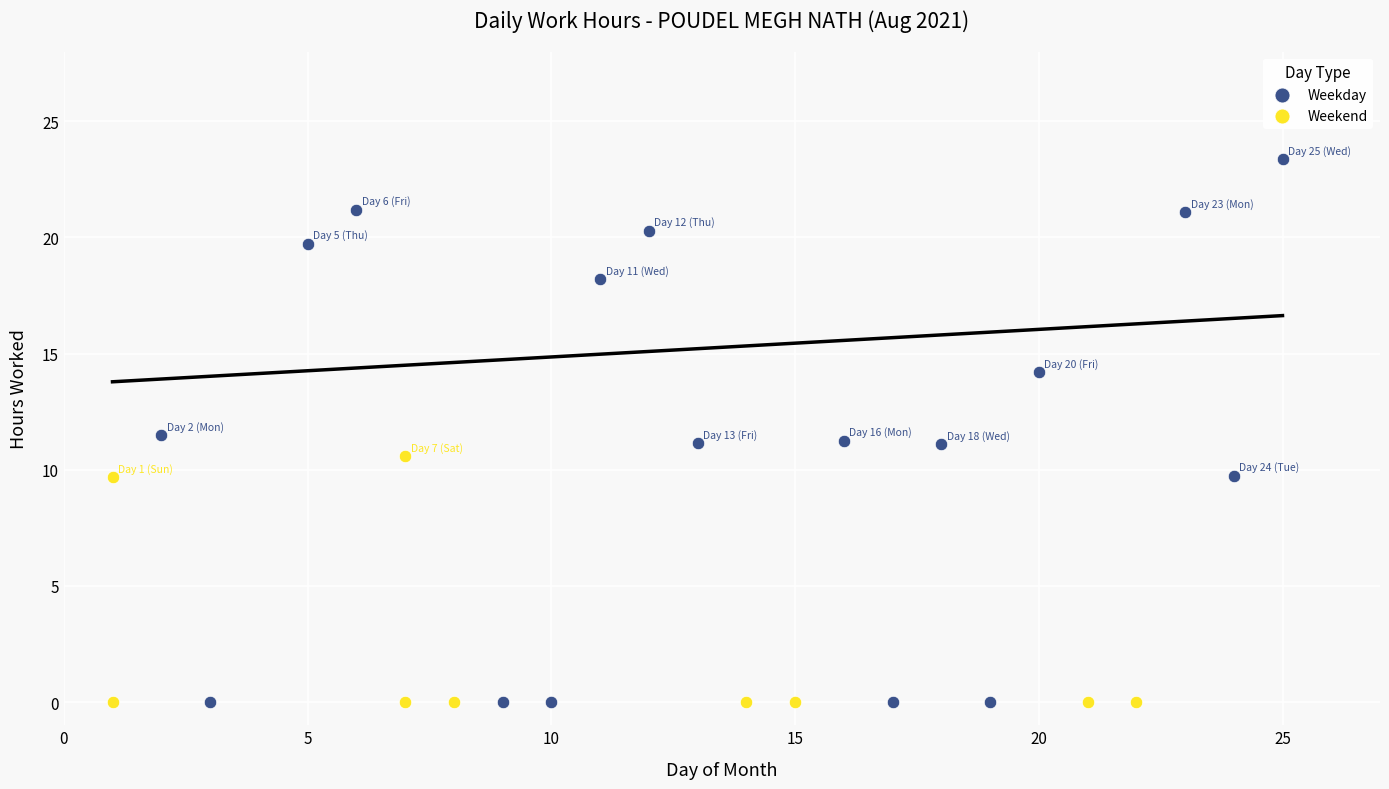

Which series contains the highest Y value?

Weekday